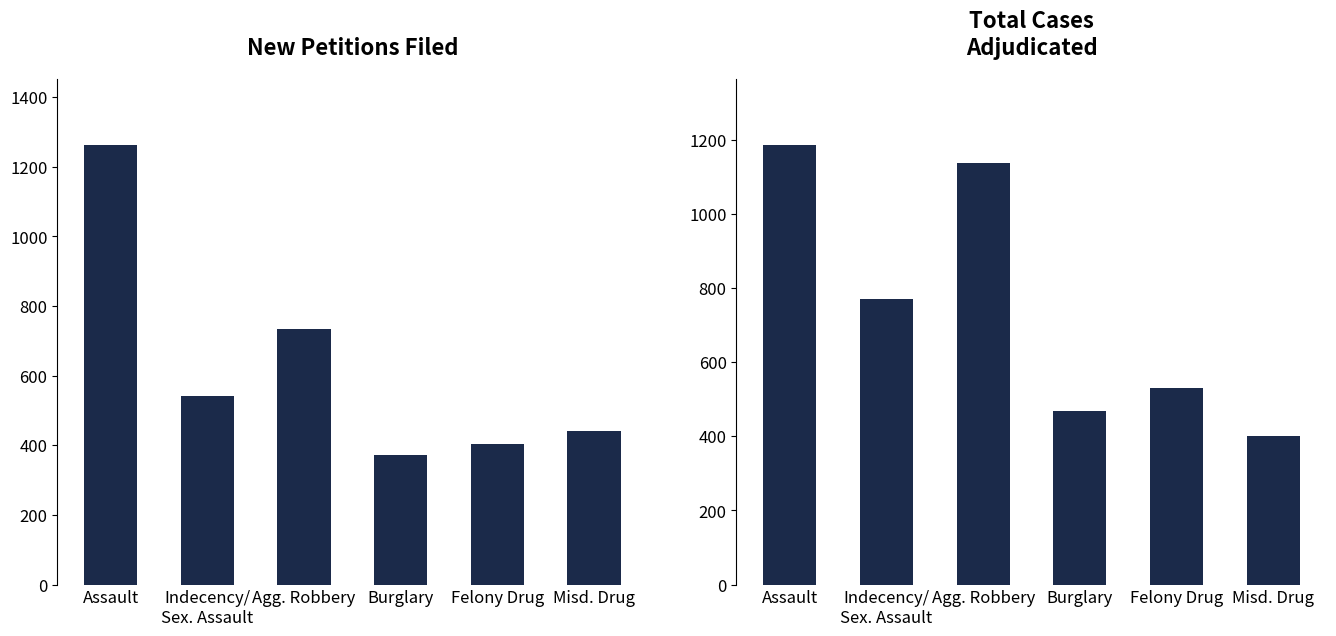

Between Assault and Indecency/
Sex. Assault, which is larger?

Assault